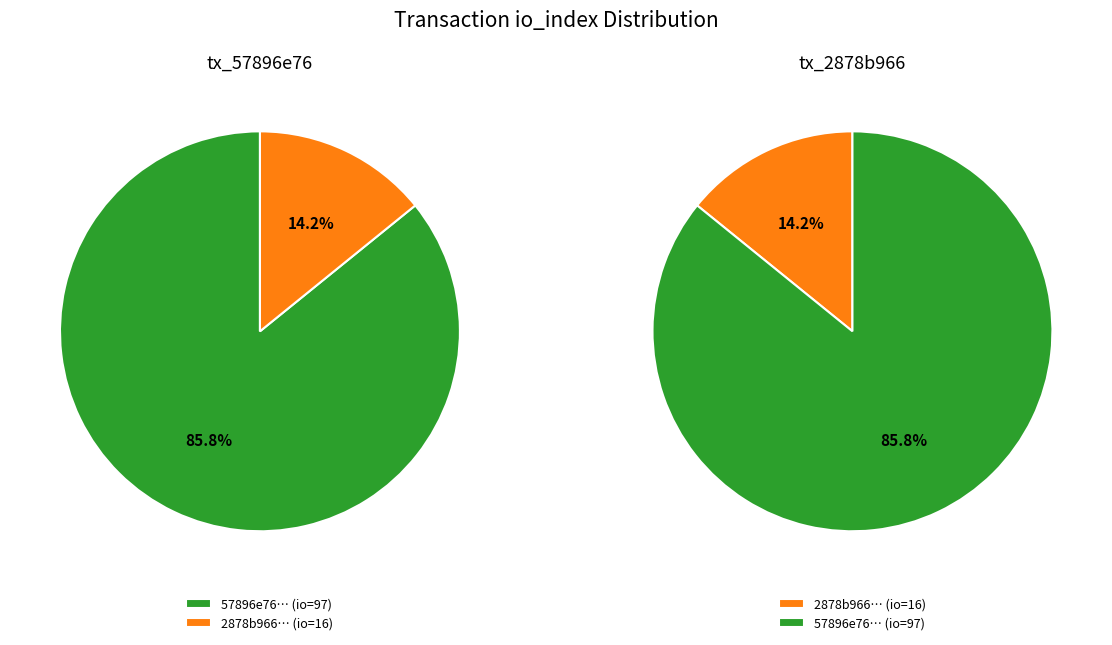

Count the number of slices in the pie.

2